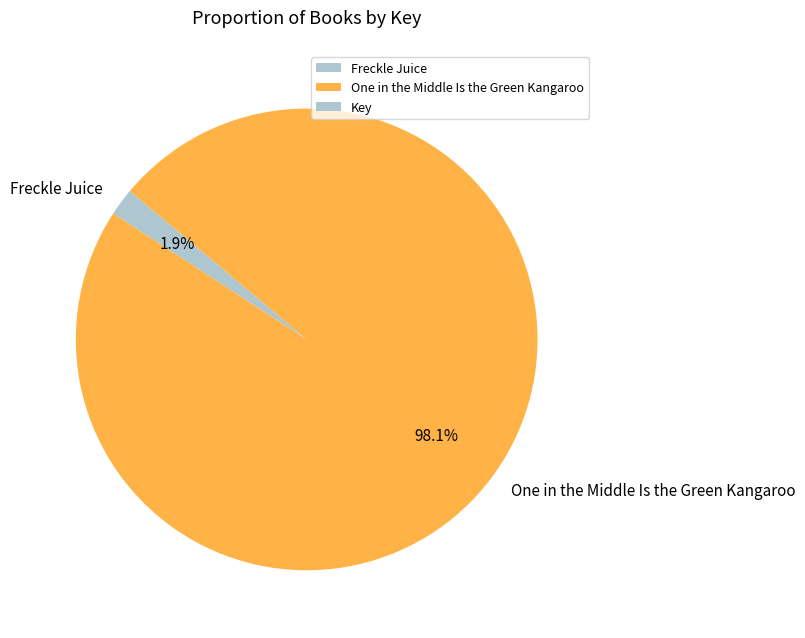

How many segments does this pie chart have?

2